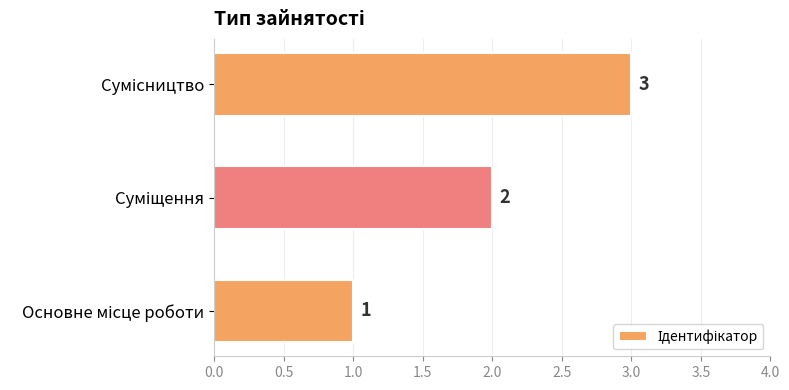

What is the greatest value displayed?

3